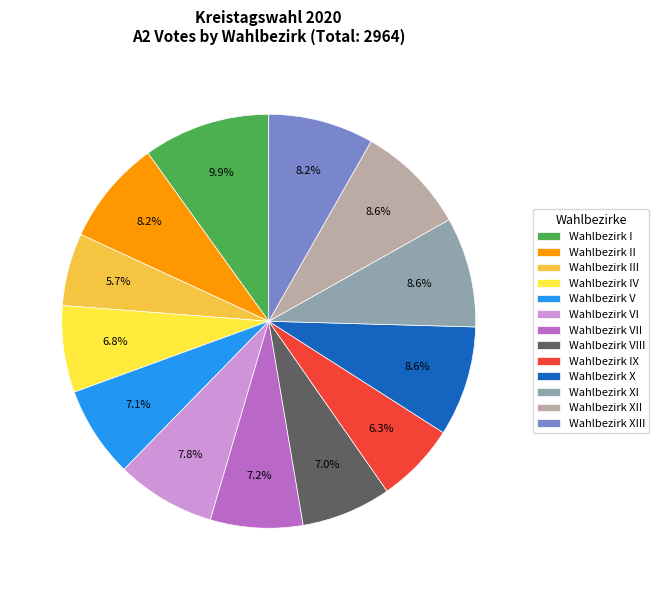

Approximately how many times larger is the value at Wahlbezirk V compared to Wahlbezirk II?

0.9